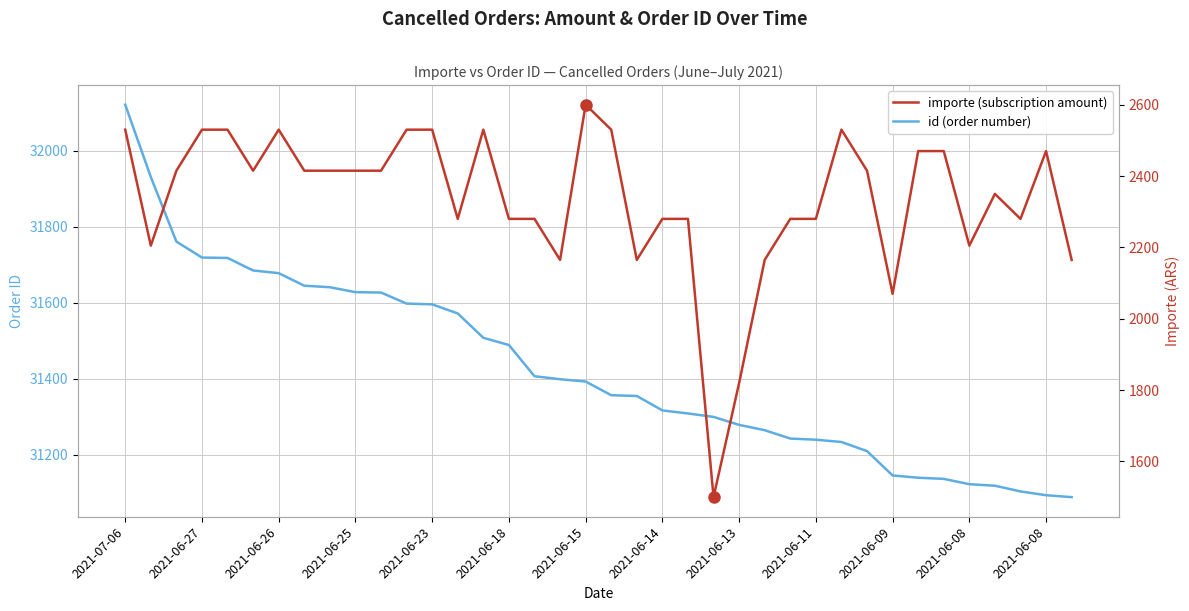

Reading left to right, list all the values displayed in this chart.

id (order number): 32121	31931	31761	31719	31718	31685	31678	31645	31641	31628	31627	31598	31596	31572	31508	31489	31407	31399	31393	31357	31355	31317	31309	31300	31279	31265	31243	31240	31234	31210	31146	31140	31137	31123	31119	31104	31094	31089
importe (subscription amount): 2530	2205	2415	2530	2530	2415	2530	2415	2415	2415	2415	2530	2530	2280	2530	2280	2280	2165	2600	2530	2165	2280	2280	1500	1820	2165	2280	2280	2530	2415	2070	2470	2470	2205	2350	2280	2470	2165